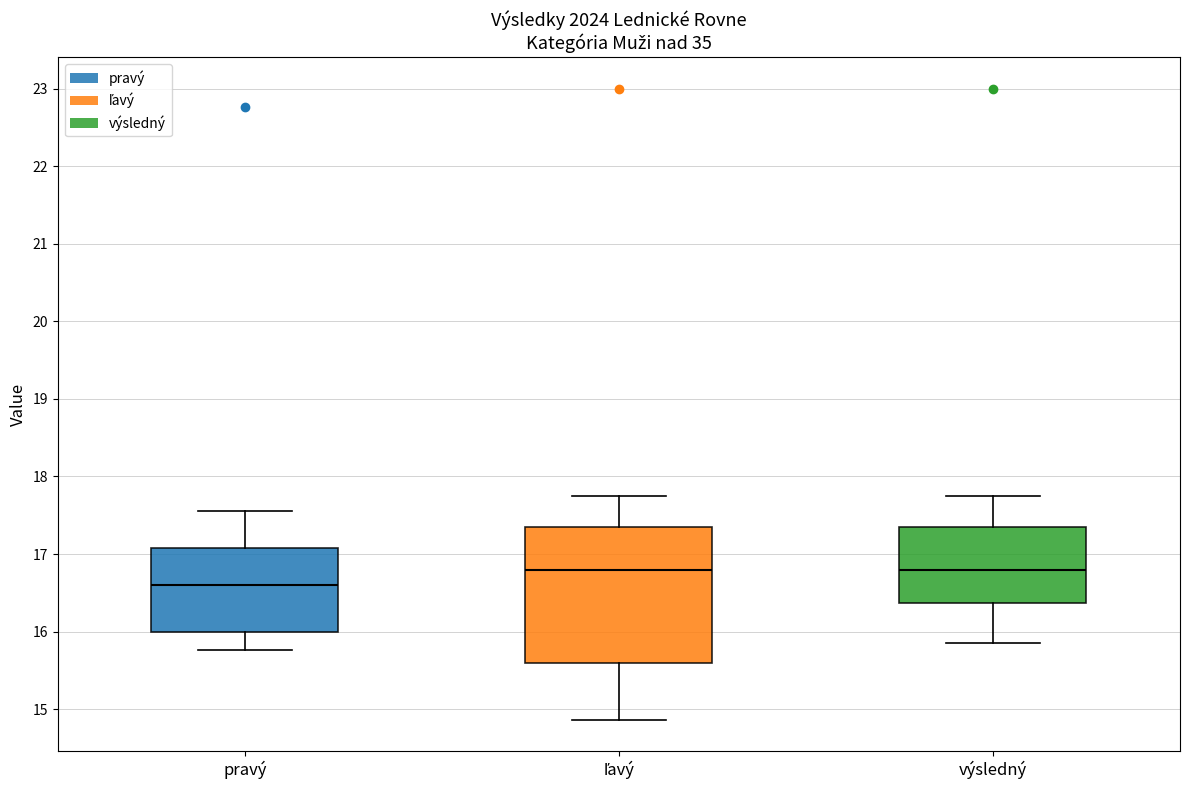

Comparing the boxes themselves (not the whiskers), which one is the tallest?

ľavý